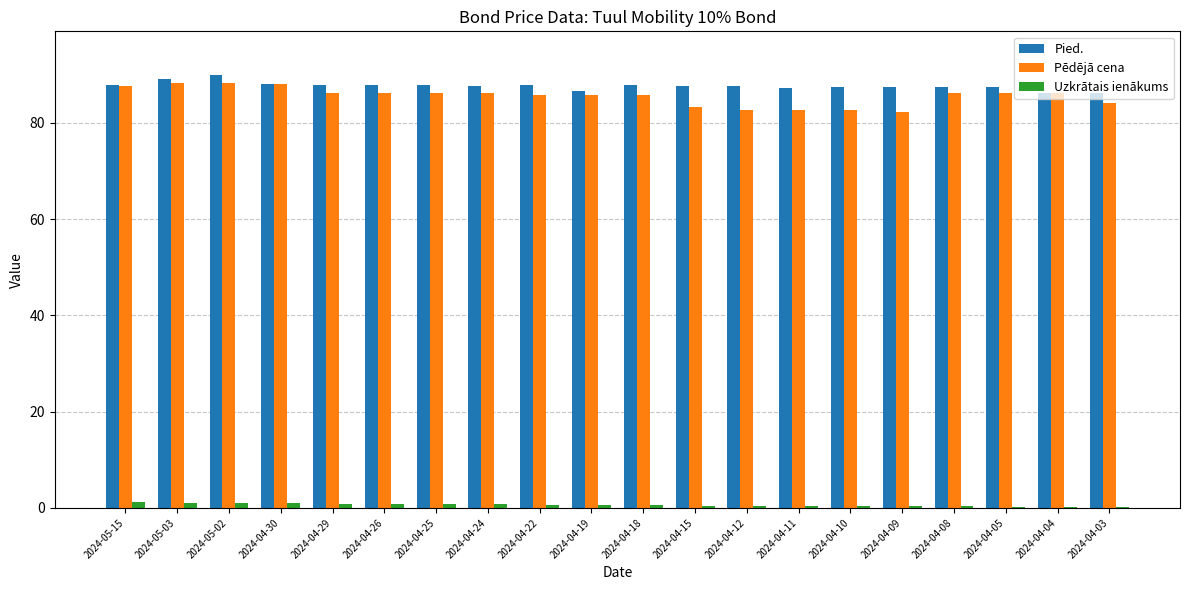

Which category has the highest value in the Pied. series?

2024-05-02